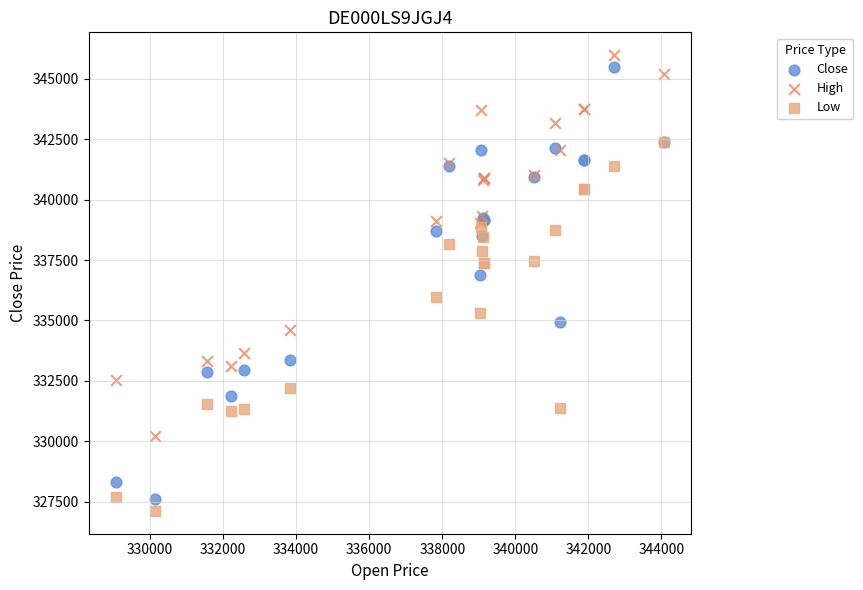

In the Close series, what Y value is closest to 336553?

336882